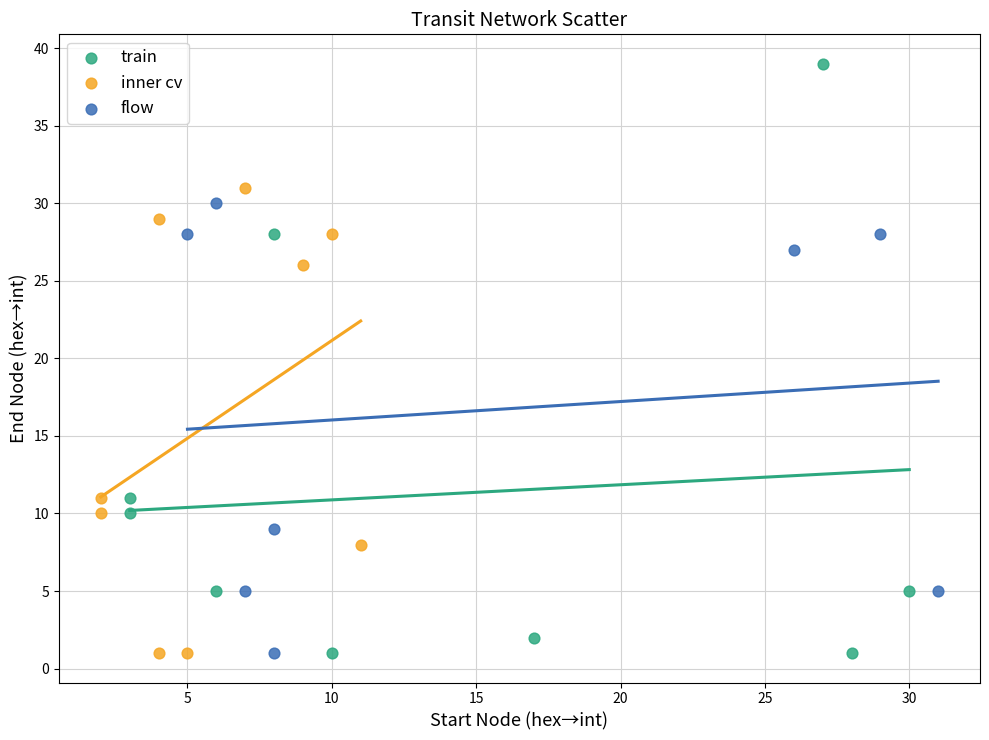

Which series contains the highest Y value?

train